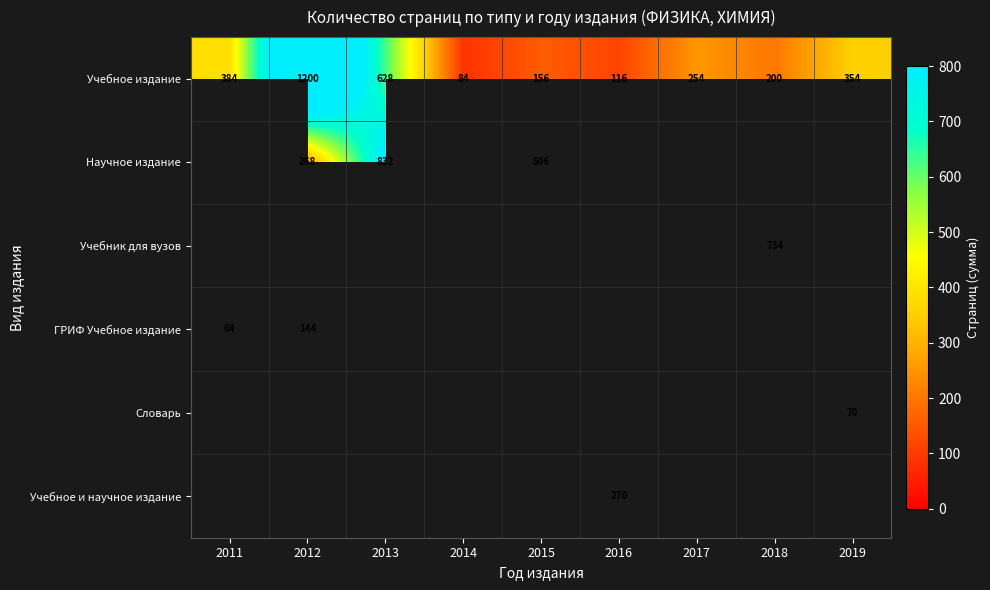

Between 2012 and 2014, which series saw the biggest shift?

Учебное издание